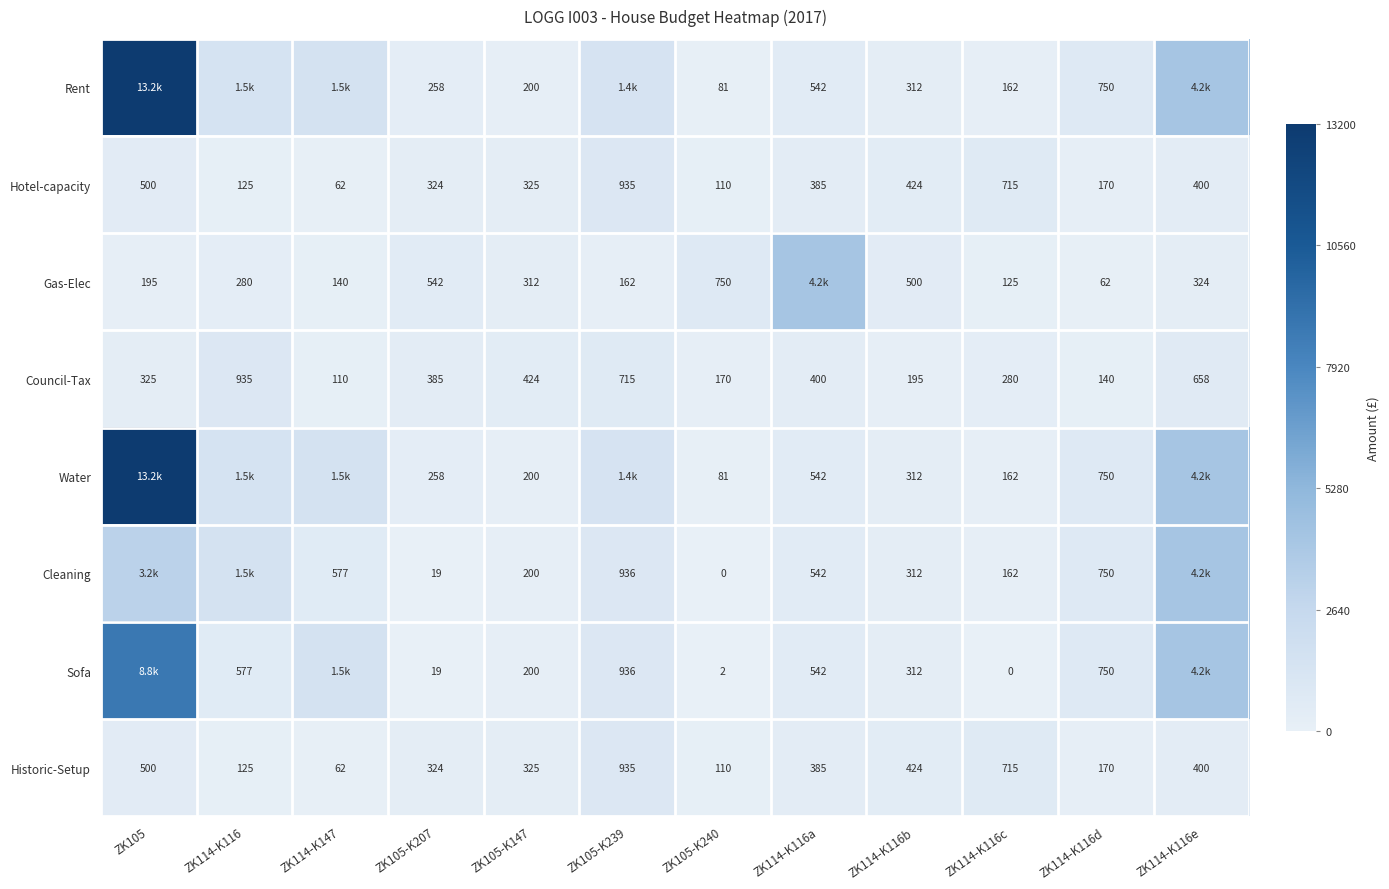

True or false: Gas-Elec has a value of 1315.7 at ZK105-K240.

False